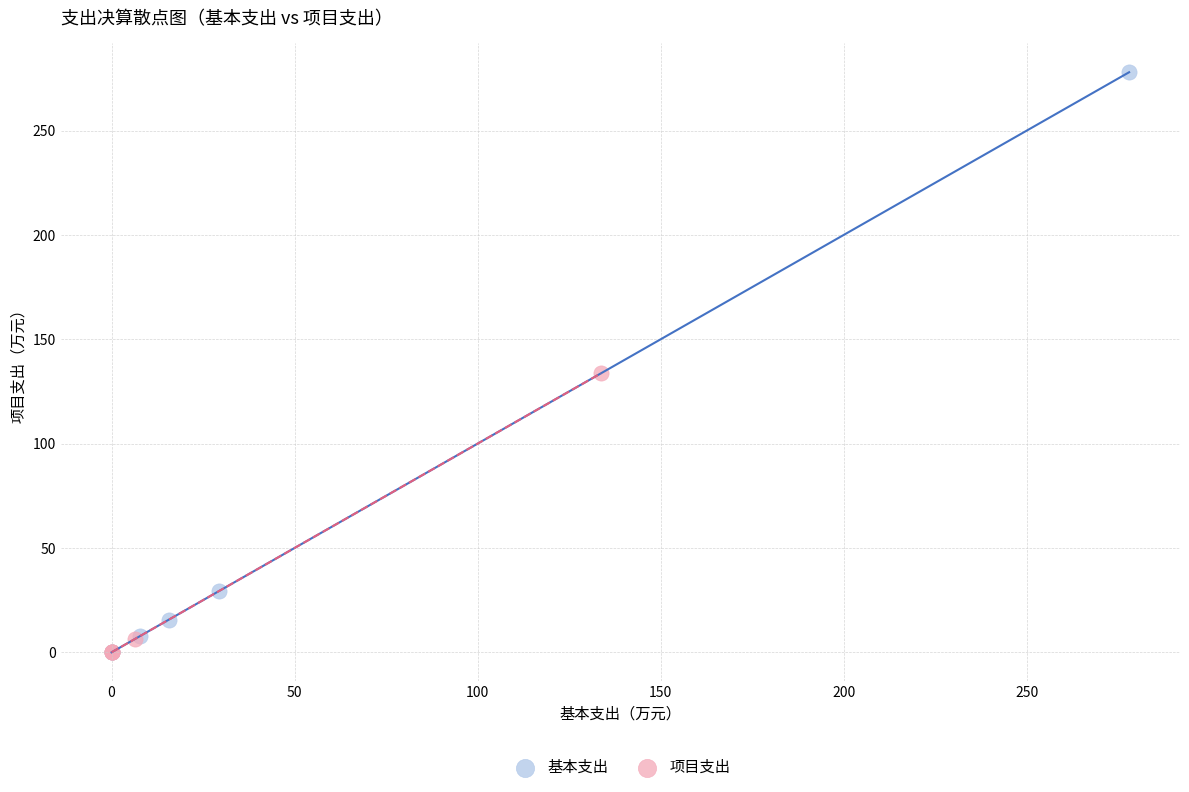

Which series has the largest Y range (max minus min)?

基本支出